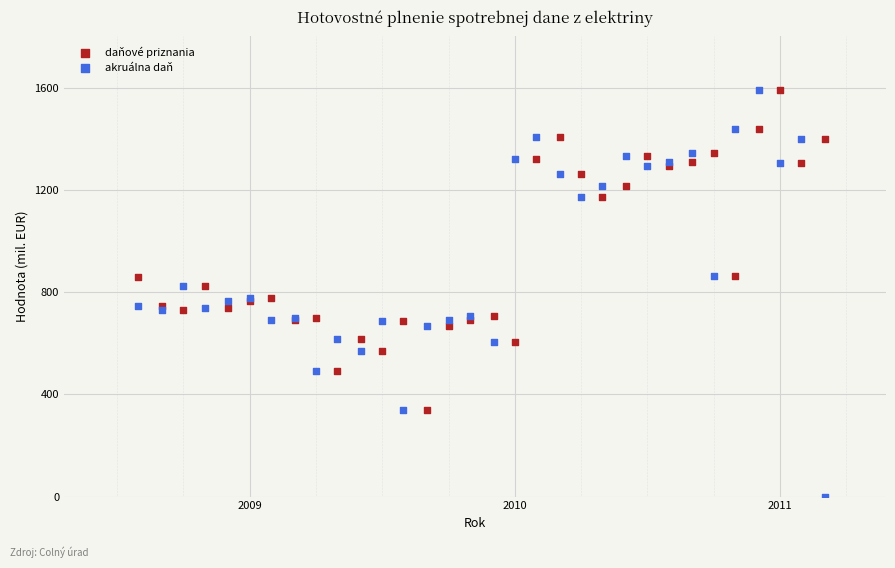

Which series has the largest Y range (max minus min)?

akruálna daň